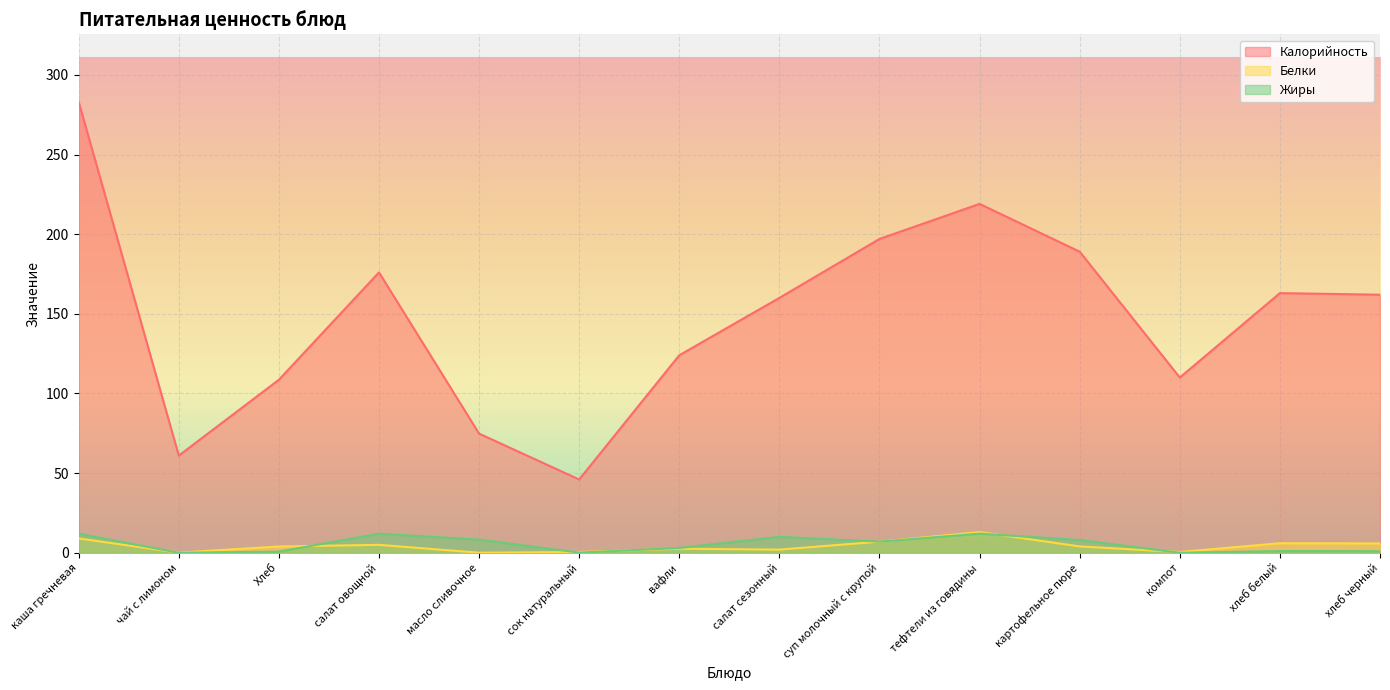

What is the label of the 1st point from the left?

каша гречневая